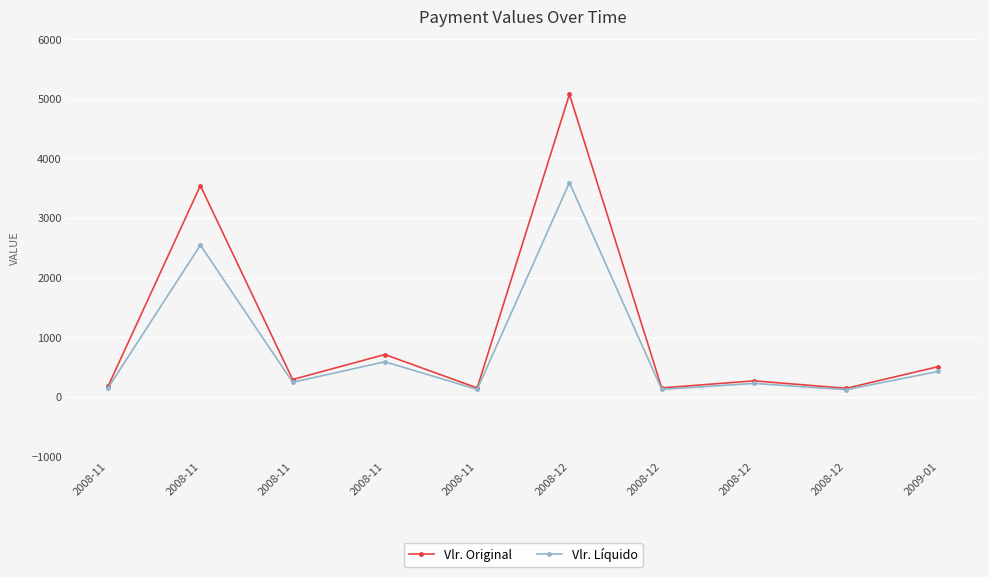

How many interior local valleys does the Vlr. Líquido series have?

4